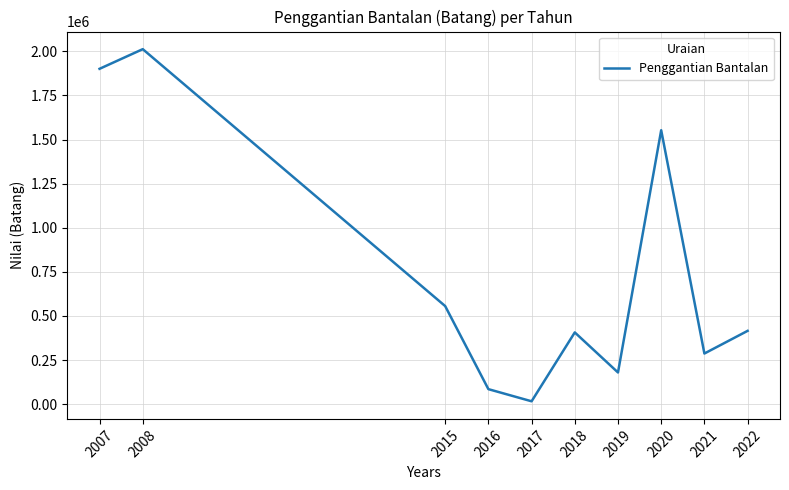

How many distinct data groups are displayed?

1